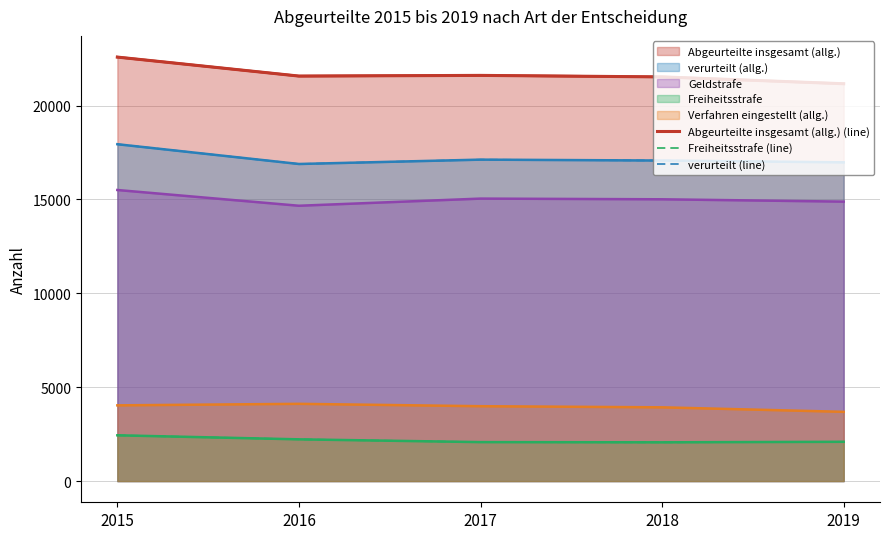

At which category is the sum across all series the highest?

2015